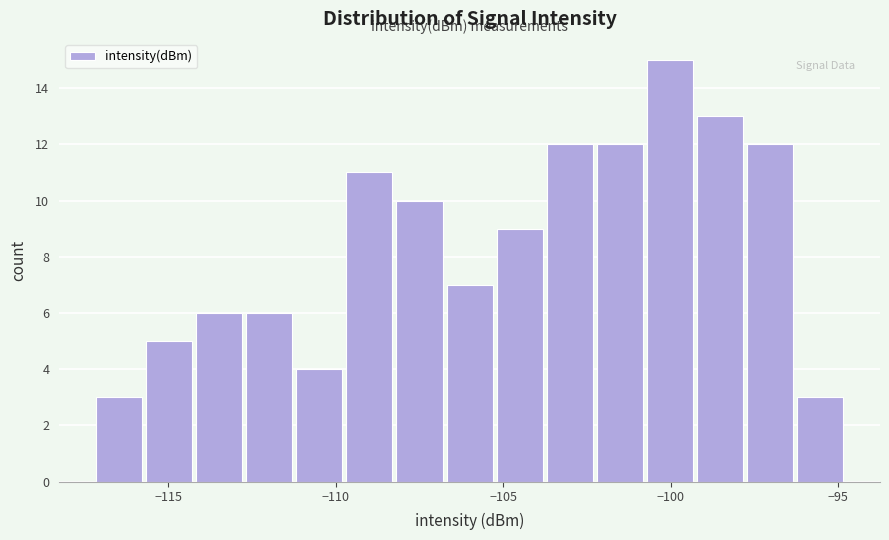

Around what value on the x-axis is the tallest bar? Give the approximate position of its centre, as read against the axis.

-100.0